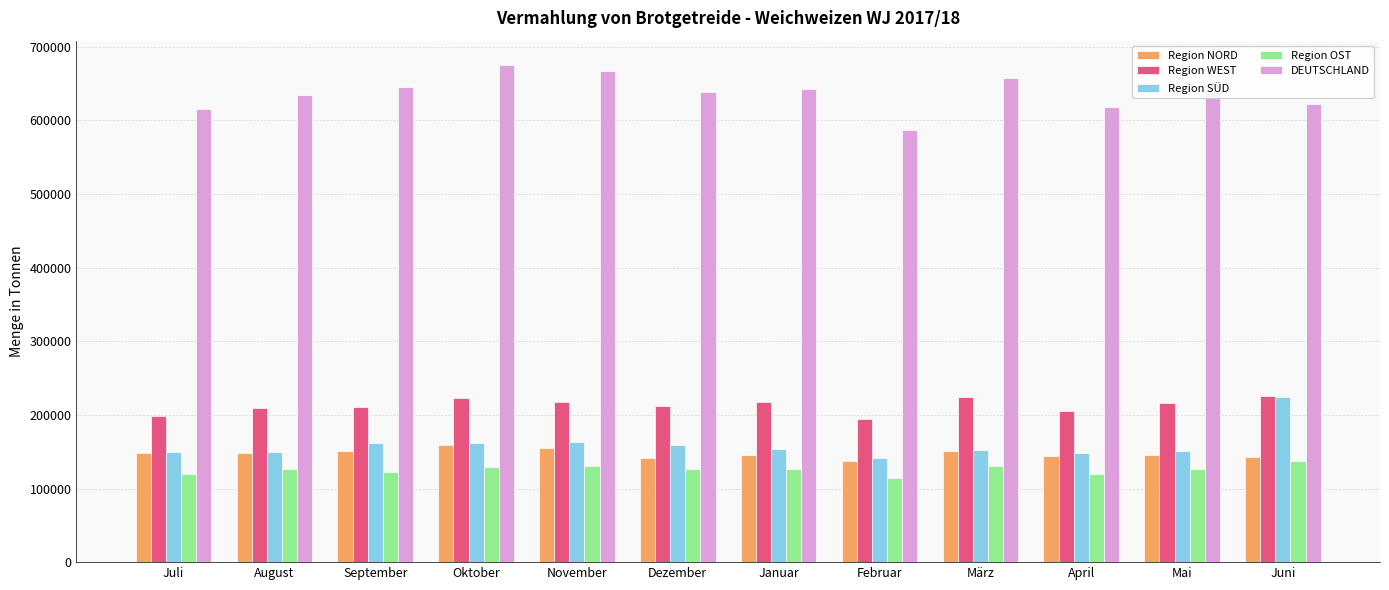

What is the maximum value for Region WEST?

225803